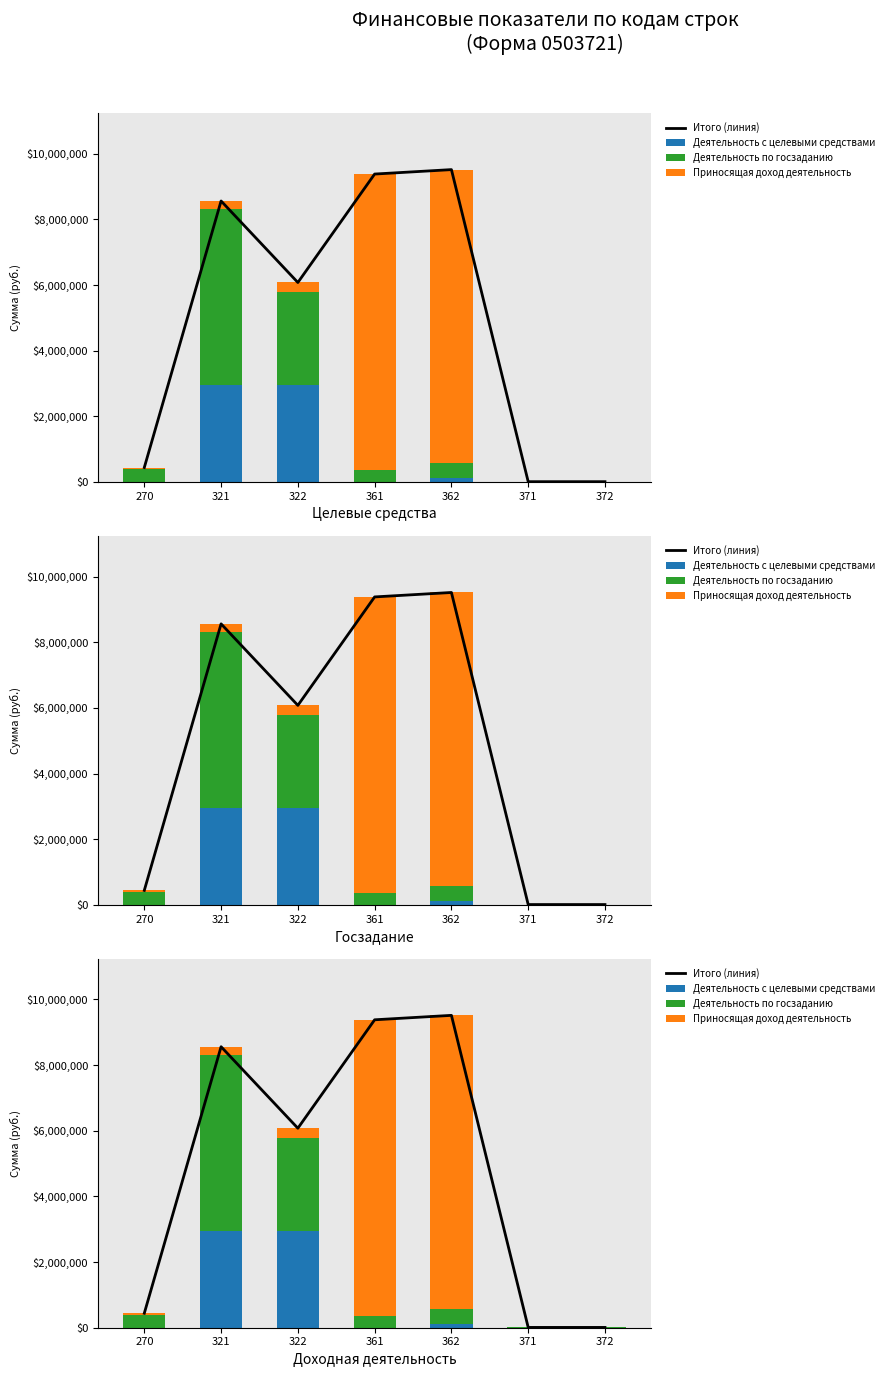

What is the value of the Итого (линия) bar at the 6th from the left?

9147.6